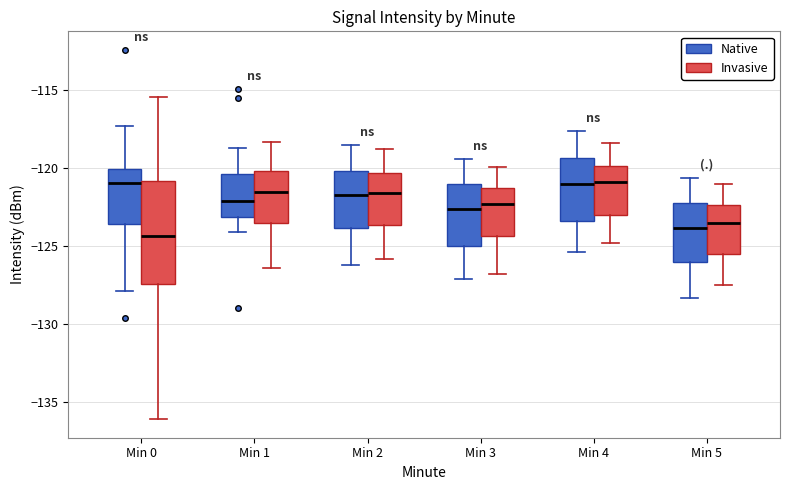

Which box has the lowest median line?

Min 0 (Invasive)